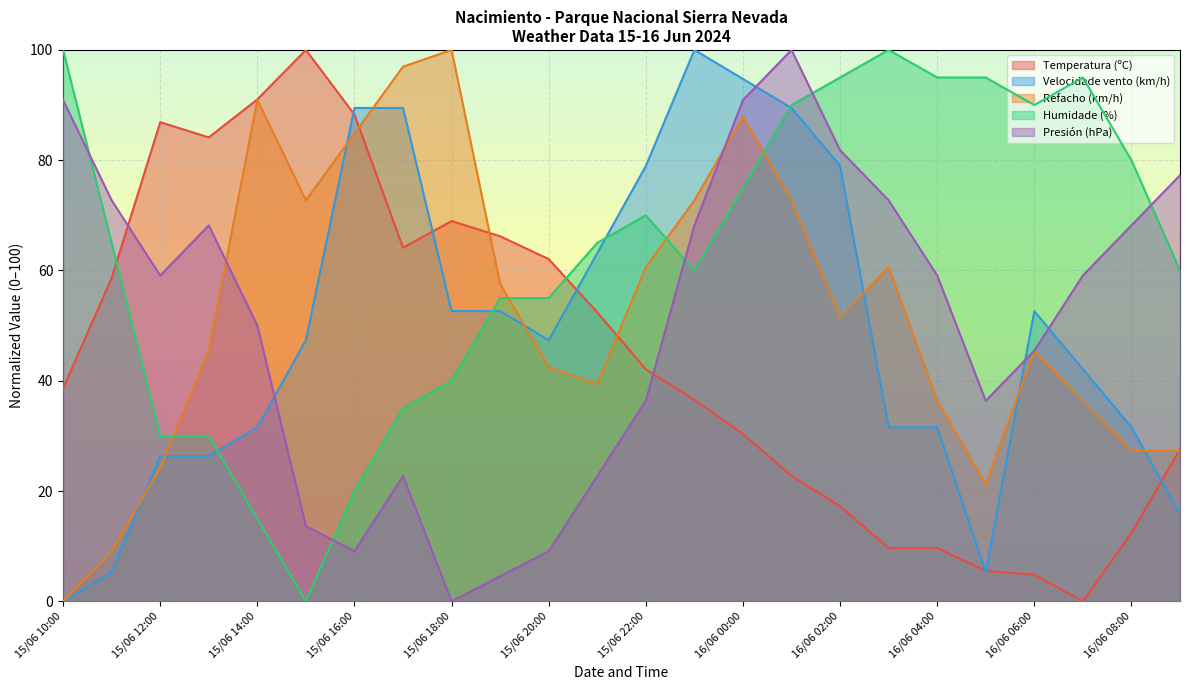

How many values in Presión (hPa) are above zero?

23